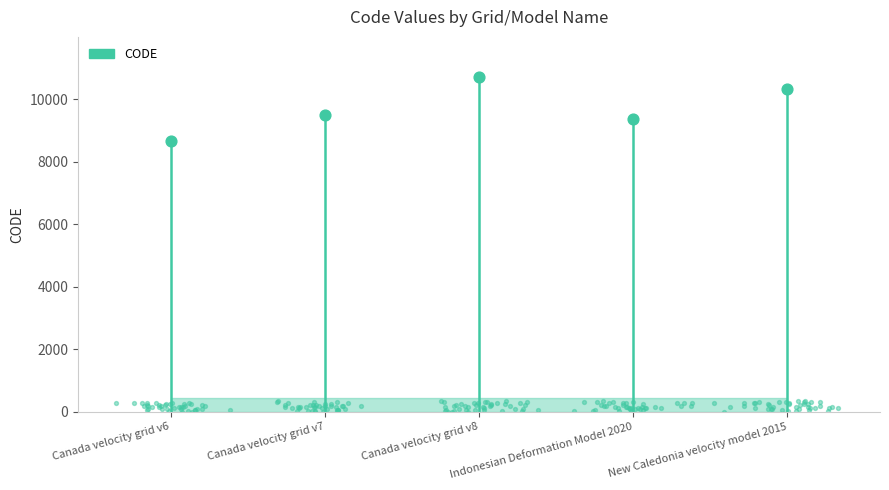

Between Canada velocity grid v7 and New Caledonia velocity model 2015, which is larger?

New Caledonia velocity model 2015